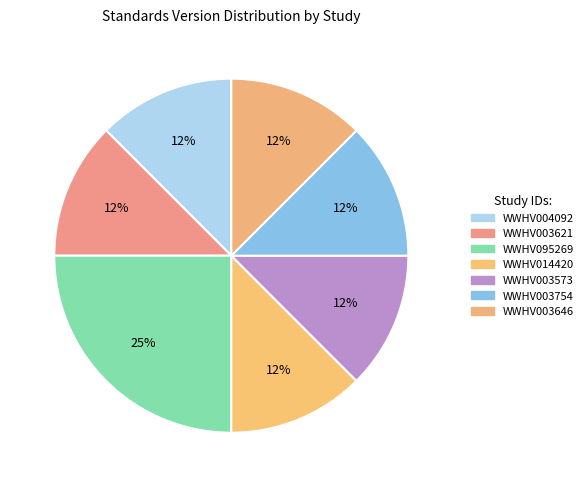

Approximately how many times larger is the value at WWHV003646 compared to WWHV003621?

1.0